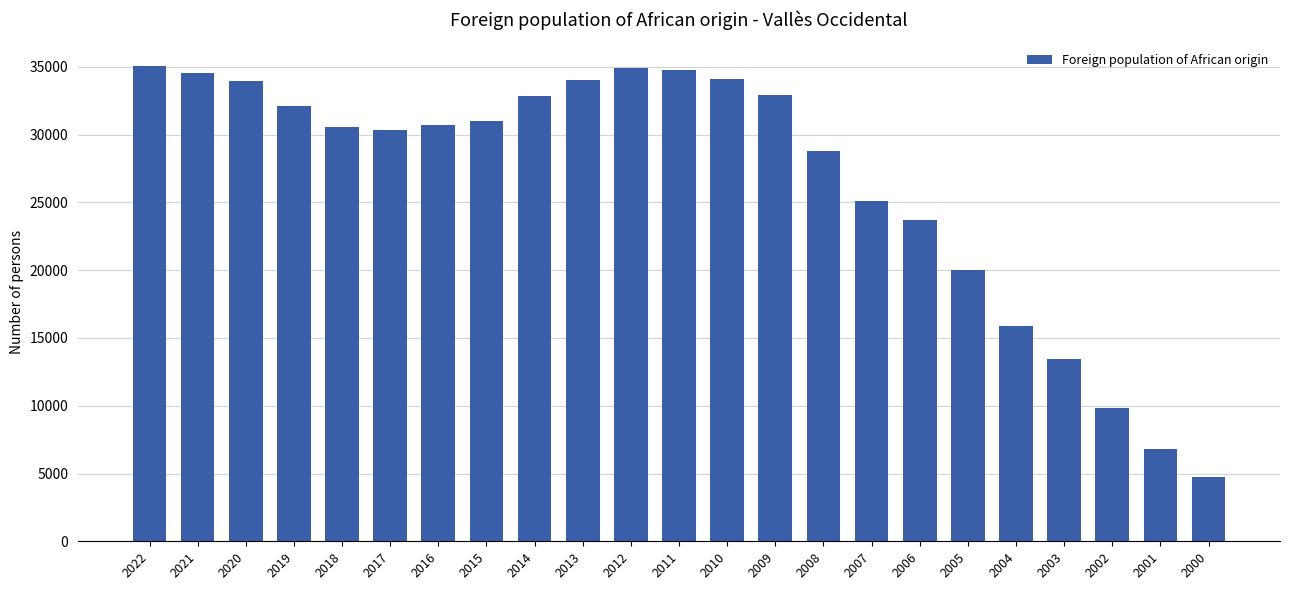

What is the minimum value shown in the chart?

4713